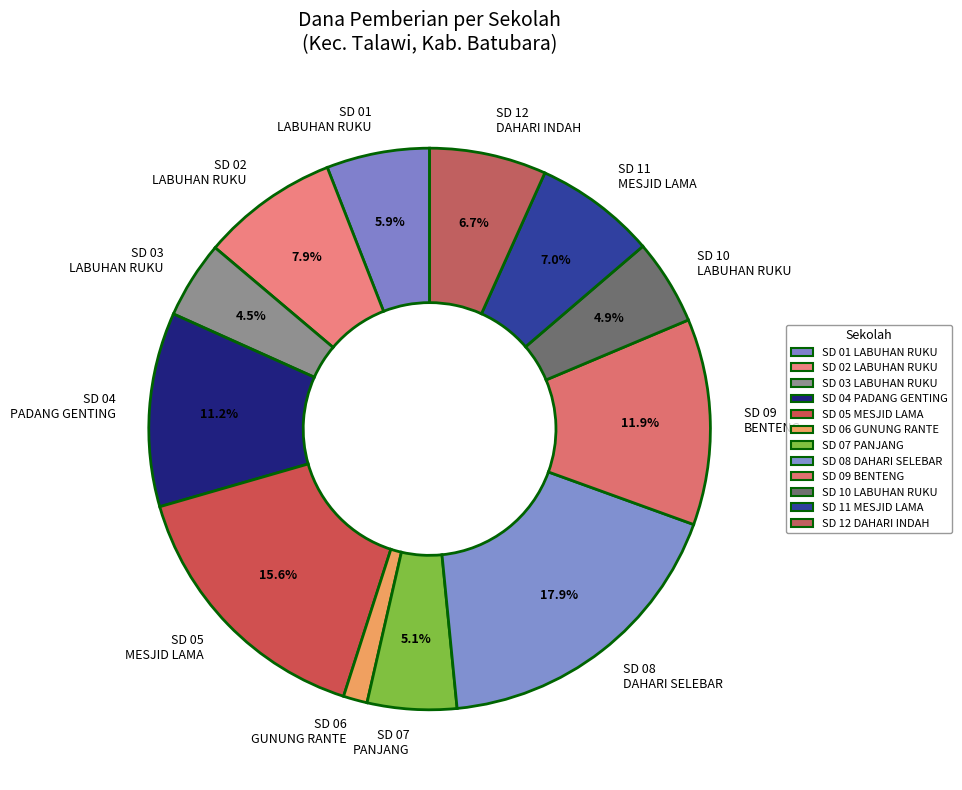

Is there any slice that represents more than half of the pie?

No